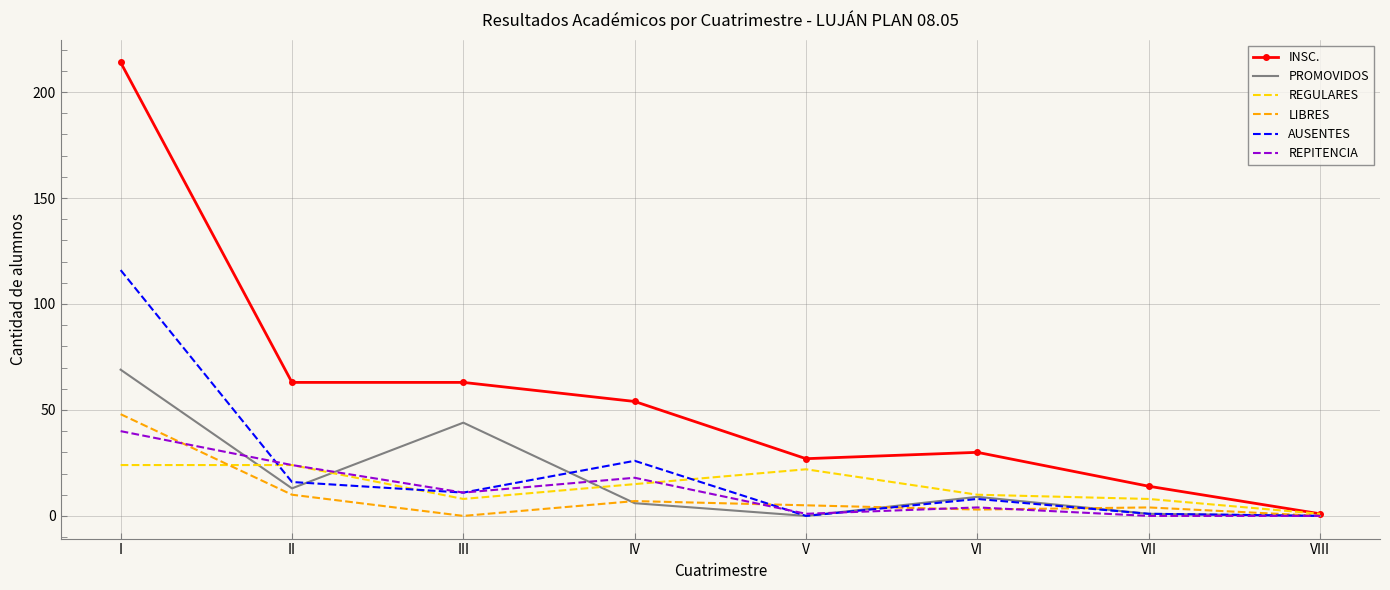

Is it true that INSC. equals 84 at III?

False